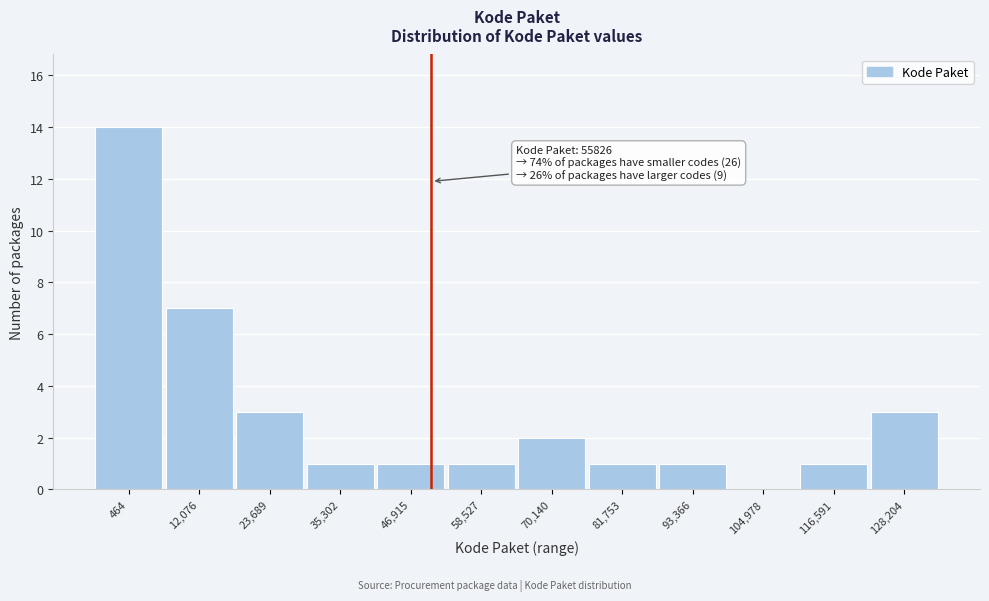

Reading left to right, extract all data points from this chart.

464=14	12,076=7	23,689=3	35,302=1	46,915=1	58,527=1	70,140=2	81,753=1	93,366=1	104,978=0	116,591=1	128,204=3